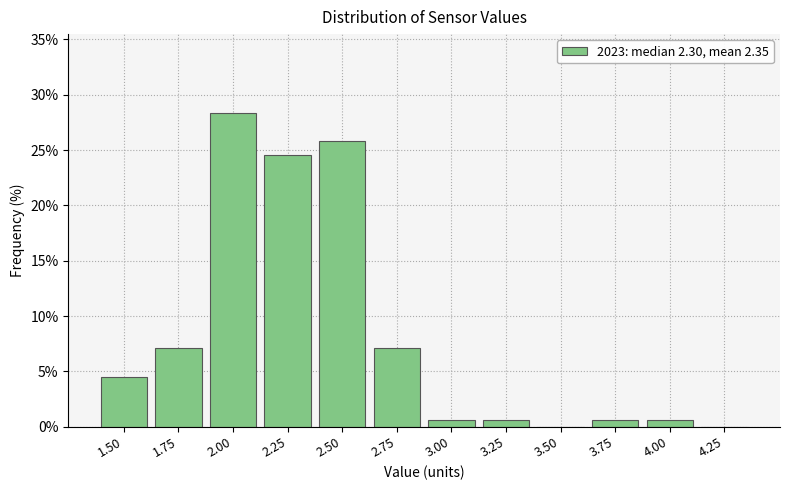

Reading right to left, extract all data points from this chart.

4.25=0.0	4.00=0.6	3.75=0.6	3.50=0.0	3.25=0.6	3.00=0.6	2.75=7.1	2.50=25.8	2.25=24.5	2.00=28.4	1.75=7.1	1.50=4.5